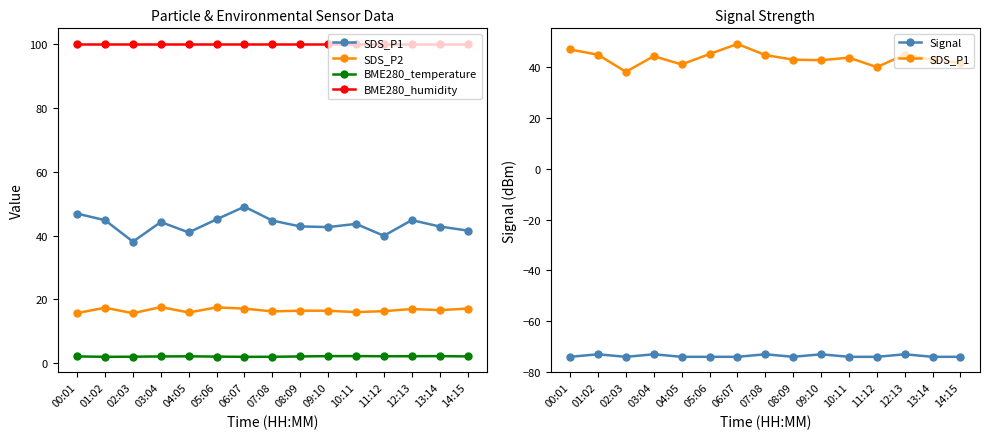

True or false: BME280_humidity has more than 1 points higher than both neighbors.

False